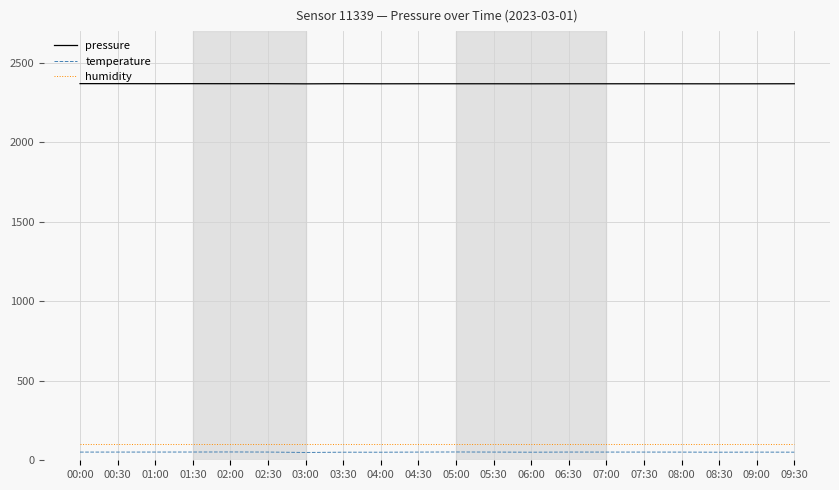

True or false: temperature and pressure intersect in this chart.

False